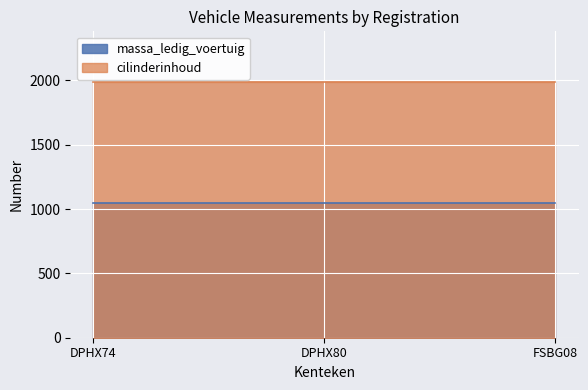

What is the smallest value displayed?

1045